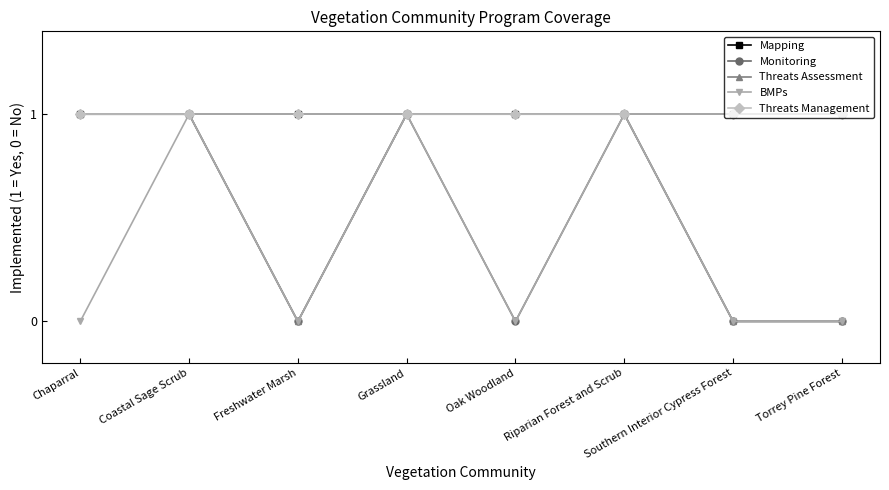

Does the chart have visible grid lines?

No